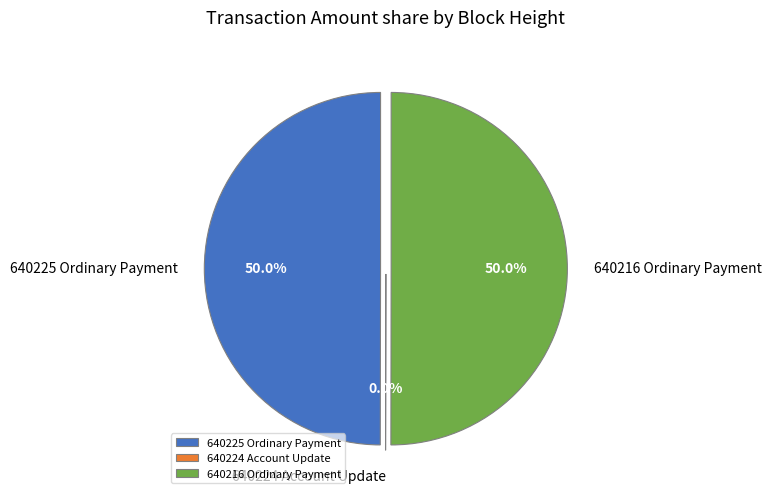

Is 640224 Account Update the majority of the pie?

No